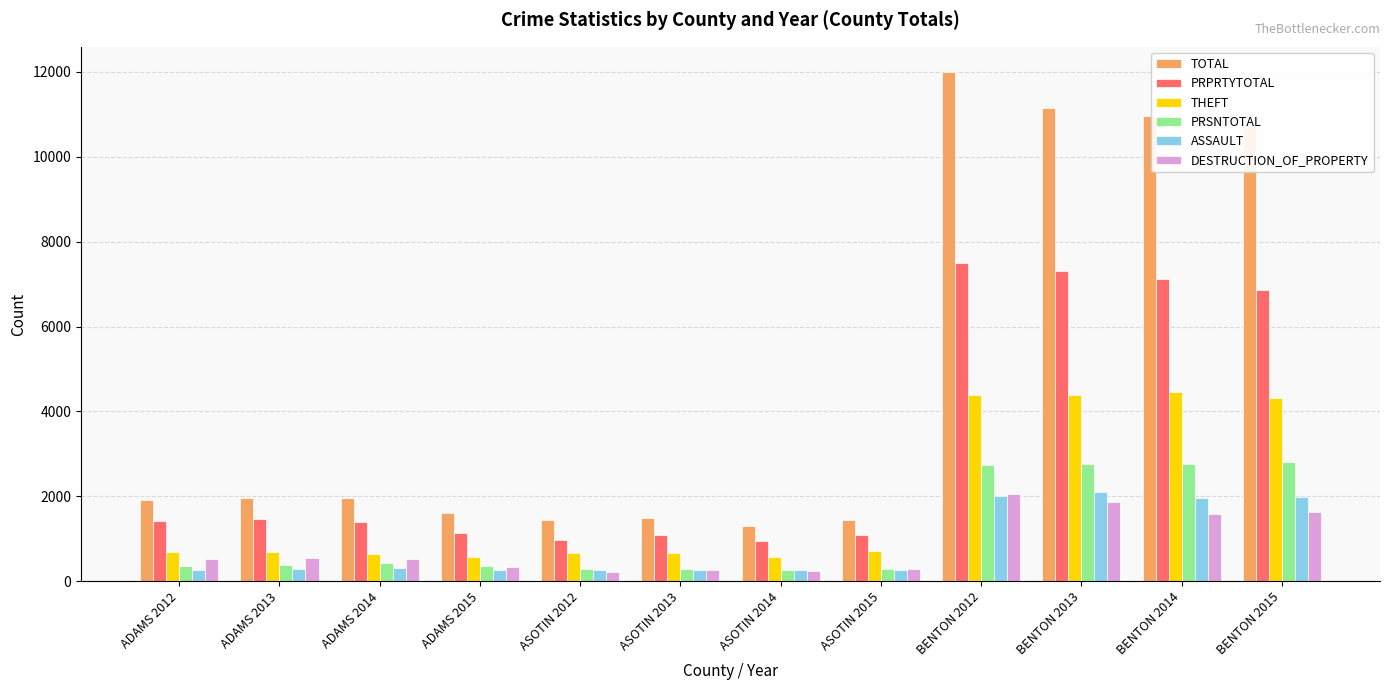

What is the average value of the ASSAULT series?

854